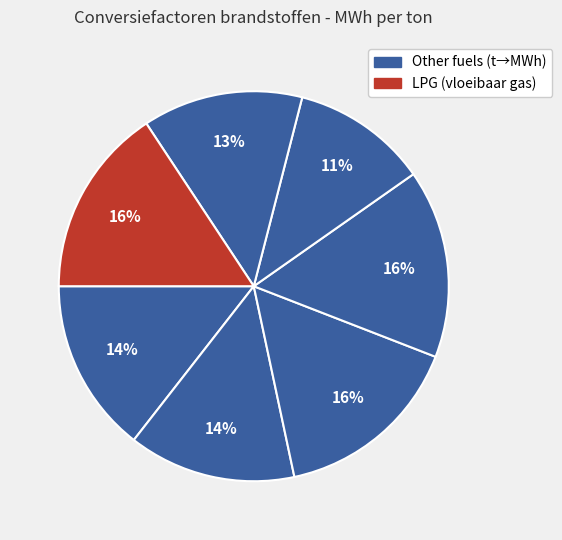

How many segments does this pie chart have?

7